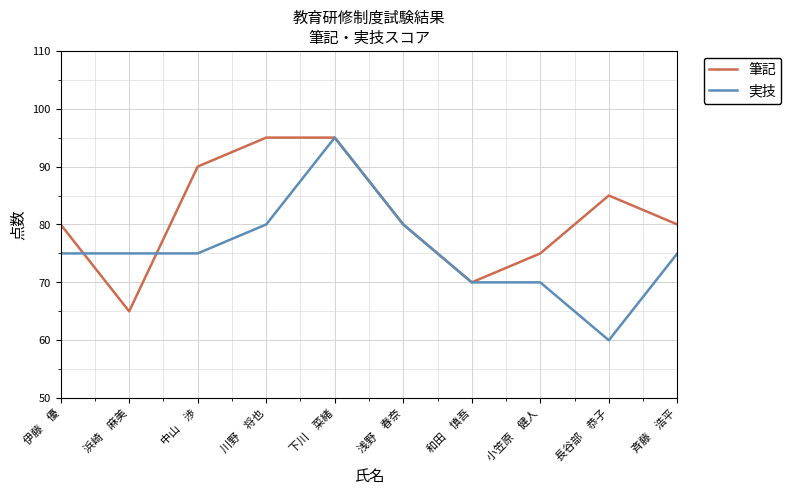

Reading right to left, what are all the values shown in this chart?

筆記: 斉藤　浩平=80	長谷部　恭子=85	小笠原　健人=75	和田　慎吾=70	浅野　春奈=80	下川　菜緒=95	川野　将也=95	中山　渉=90	浜崎　麻美=65	伊藤　優=80
実技: 斉藤　浩平=75	長谷部　恭子=60	小笠原　健人=70	和田　慎吾=70	浅野　春奈=80	下川　菜緒=95	川野　将也=80	中山　渉=75	浜崎　麻美=75	伊藤　優=75